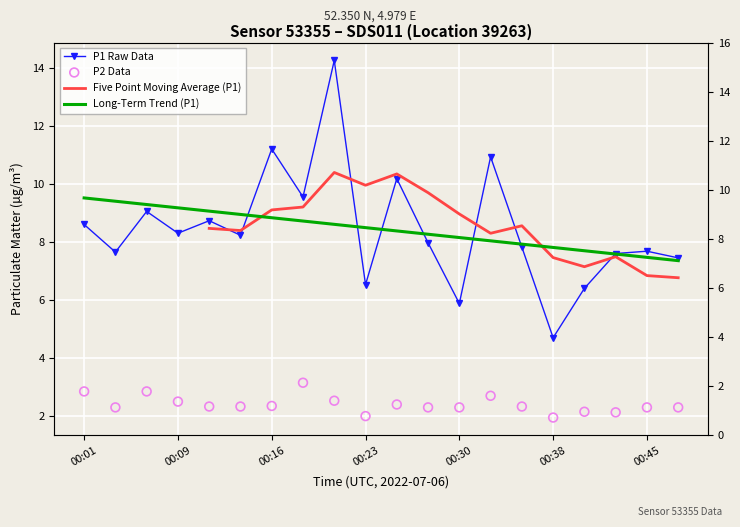

At how many categories does at least one series exceed 7?

16